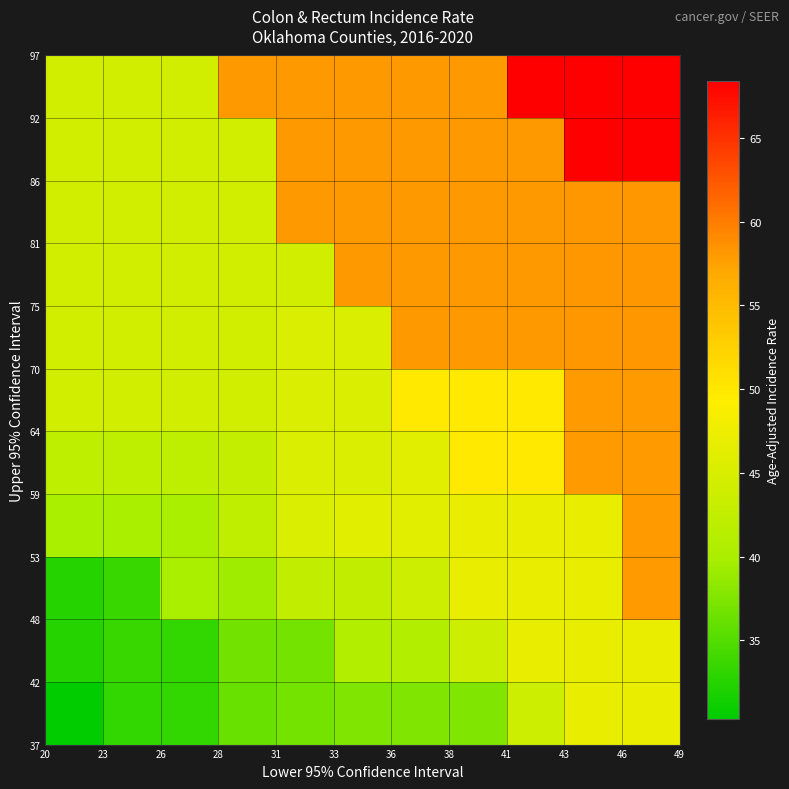

How many series are shown in this chart?

11